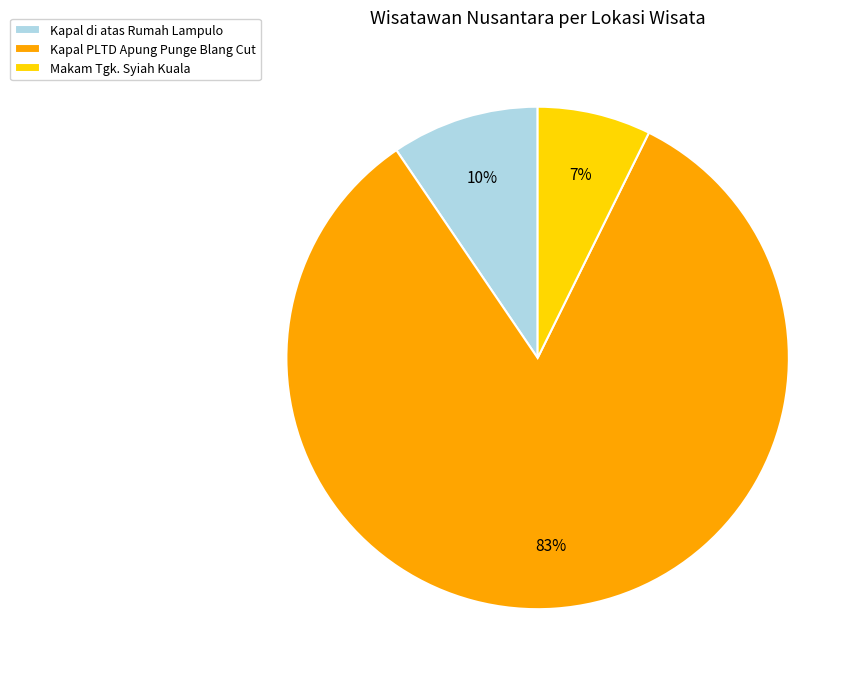

To the nearest percent, what is the difference between the Kapal PLTD Apung Punge Blang Cut and Makam Tgk. Syiah Kuala slice percentages?

76%